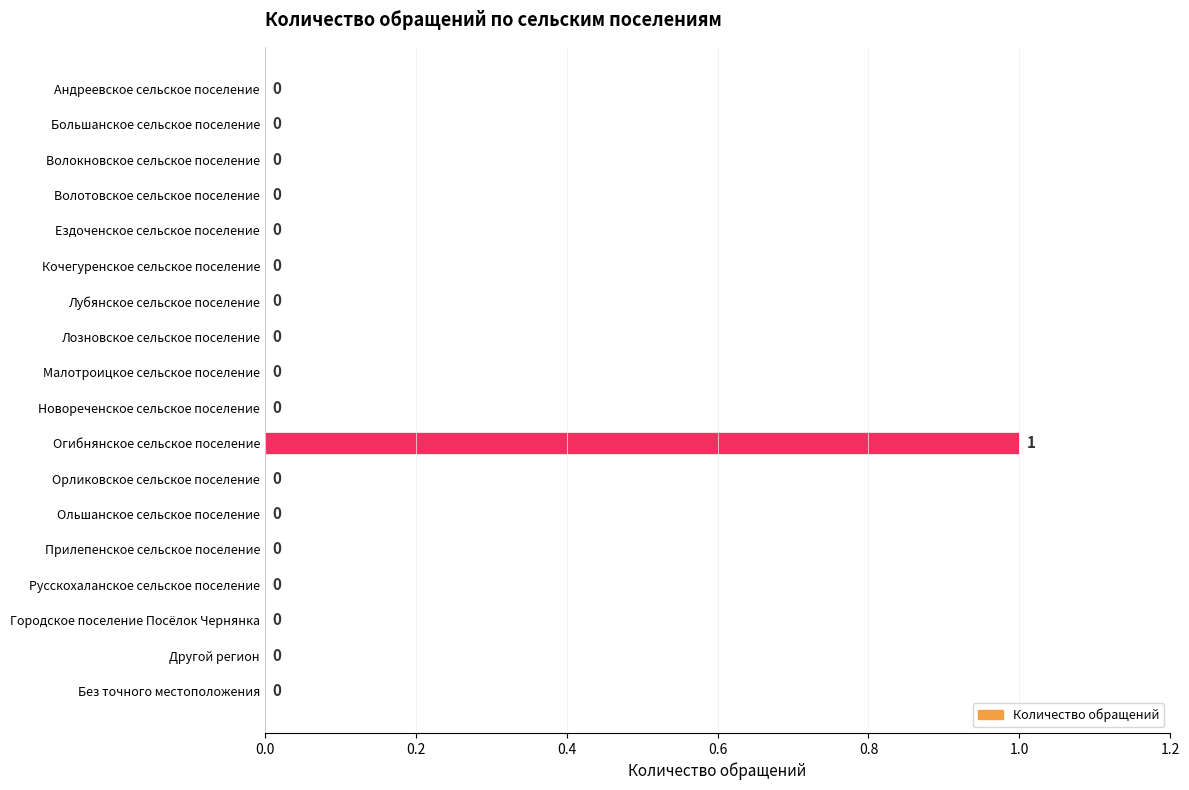

How many values are between 0 and 1?

18